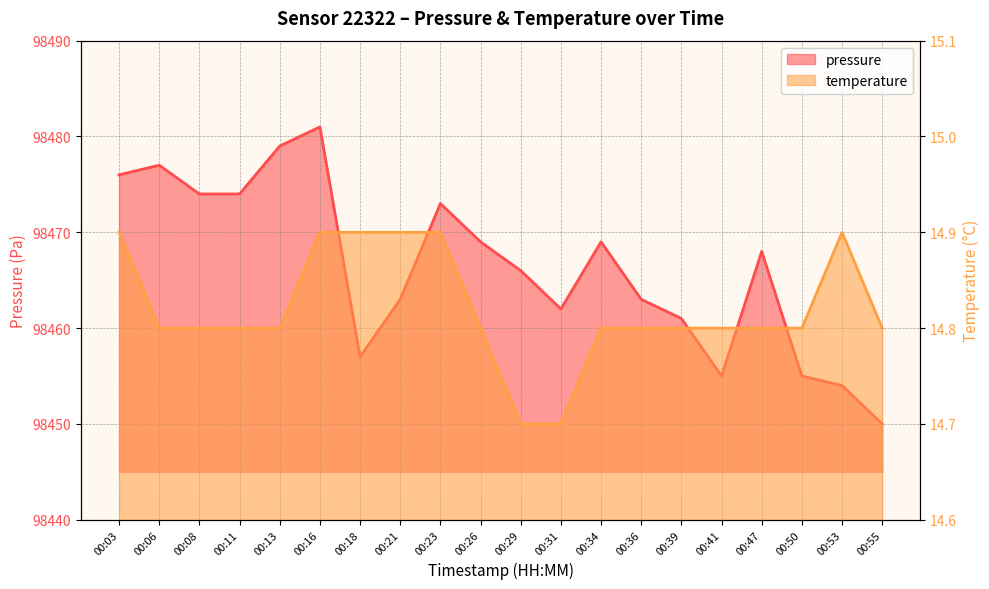

At which category does pressure reach its first local valley?

00:18